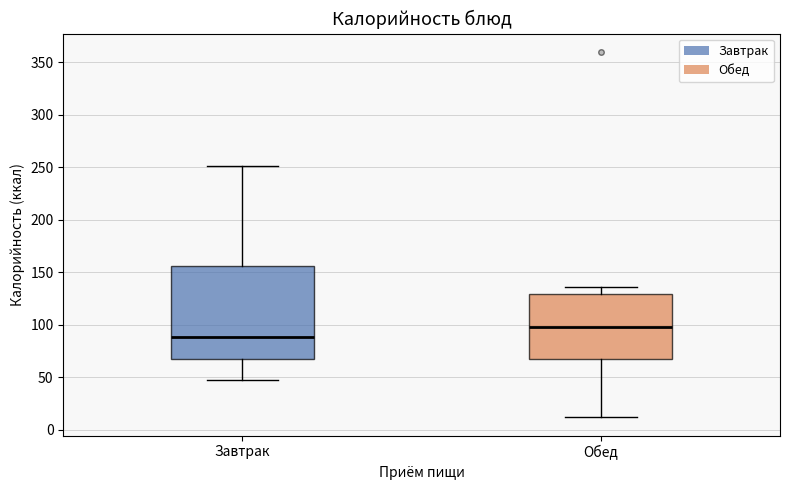

Where does the upper whisker of the box for Завтрак end on the y-axis? The values are not printed on the chart, so give them approximately, as read against the axis.

250